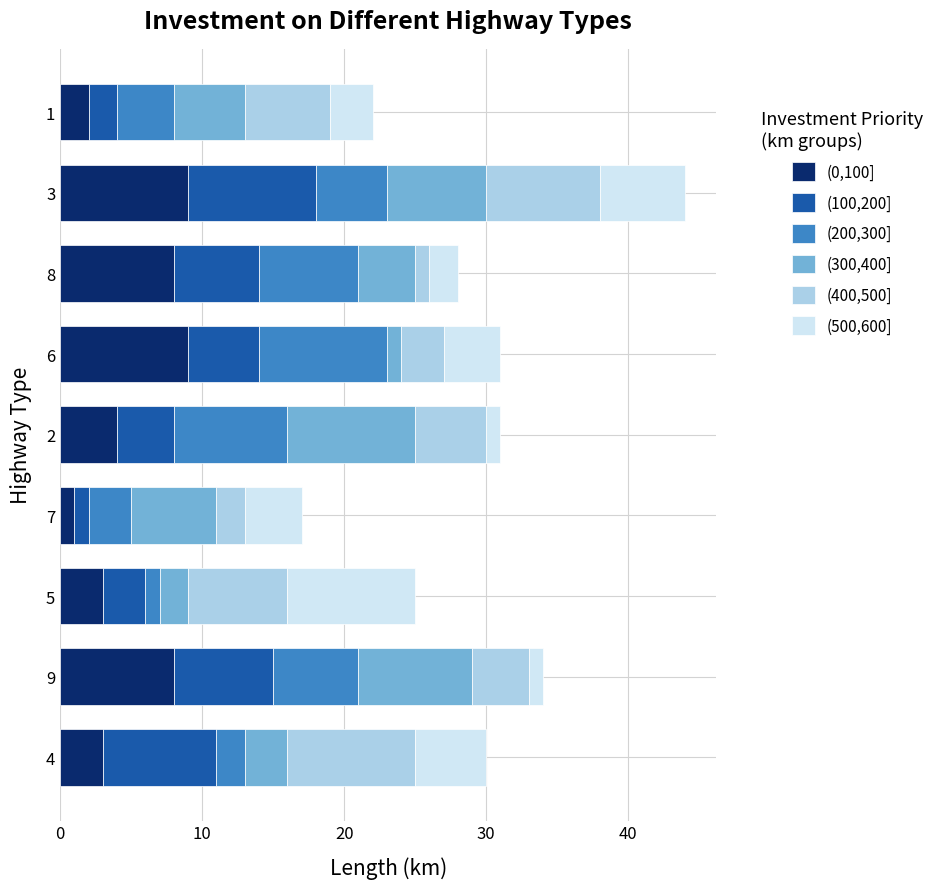

The value of (0,100] at 5 is 3. True or false?

True